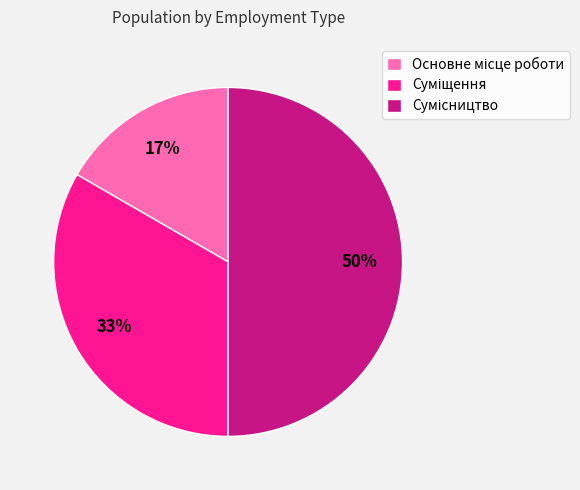

To the nearest percent, what is the average slice percentage?

33%